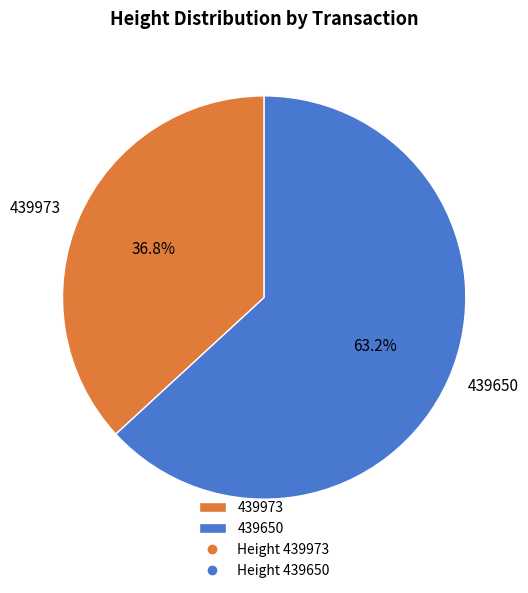

To the nearest percent, what is the difference between the largest and smallest slice percentages?

26%